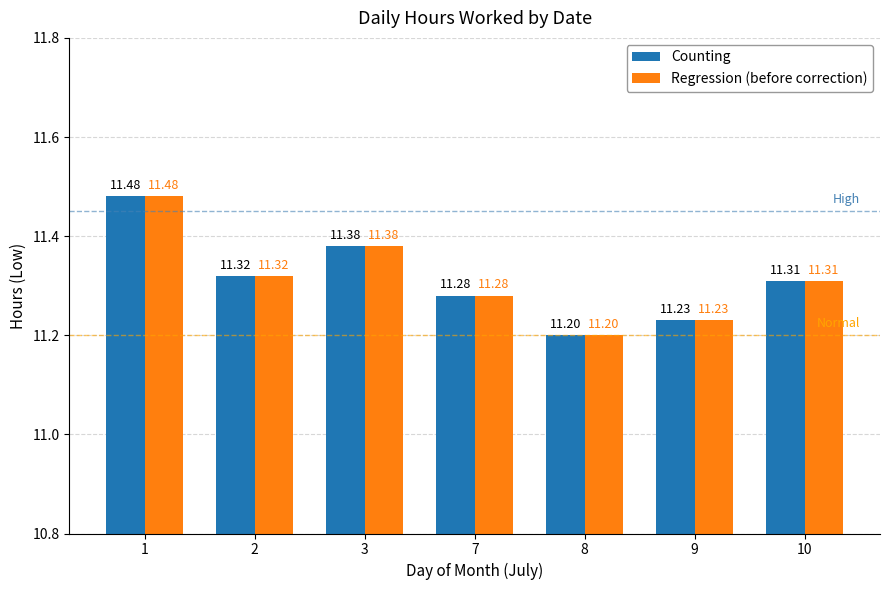

How many bars are there in each group?

2